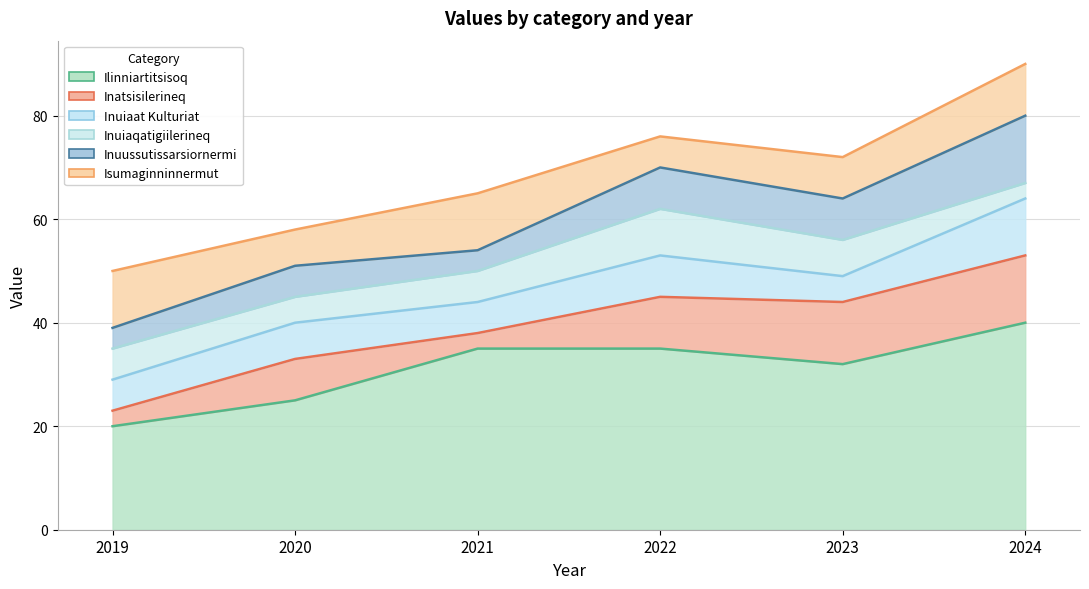

What is the lowest value of the Isumaginninnermut series?

6